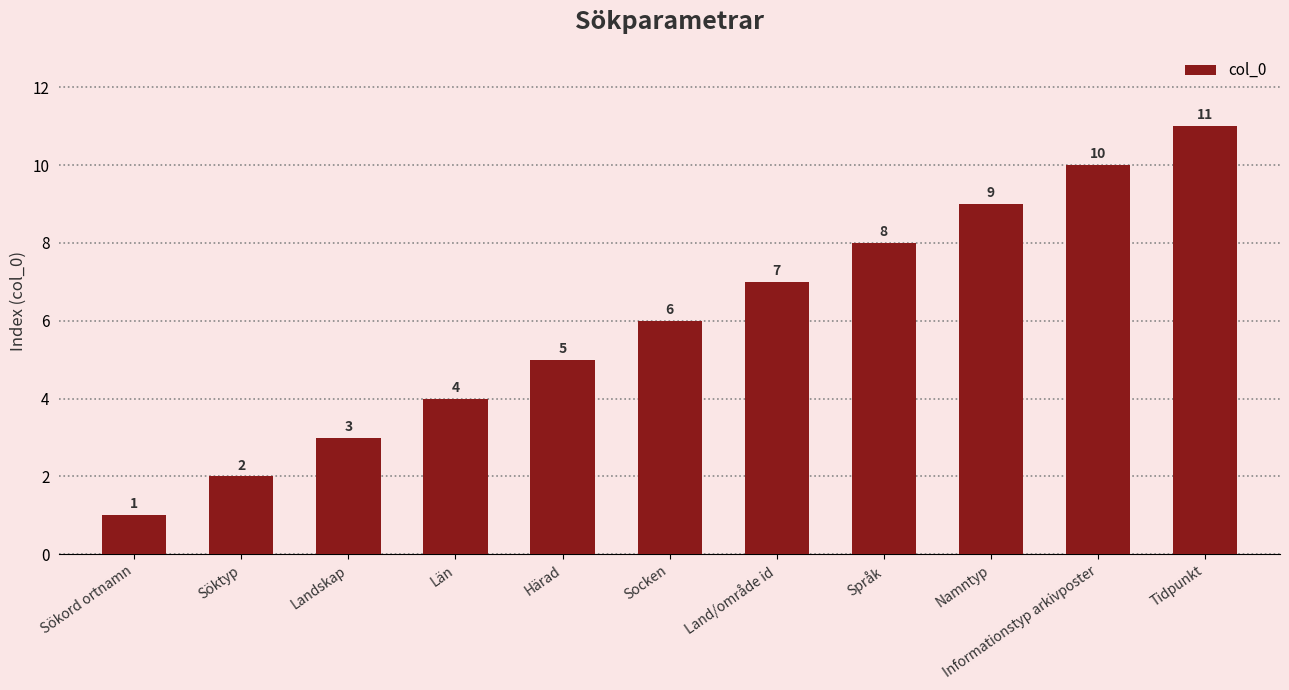

What is the label of the 9th bar from the left?

Namntyp